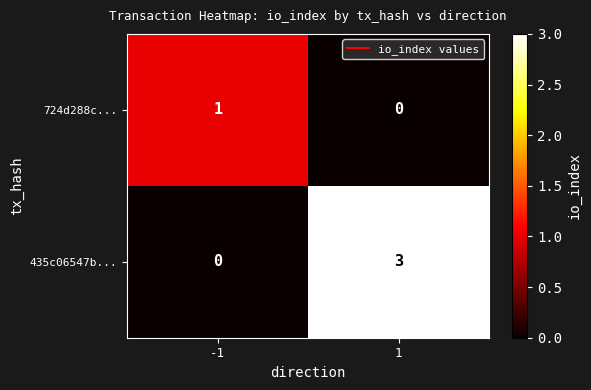

Reading left to right, what are all the values shown in this chart?

724d288c...: -1=1	1=0
435c06547b...: -1=0	1=3